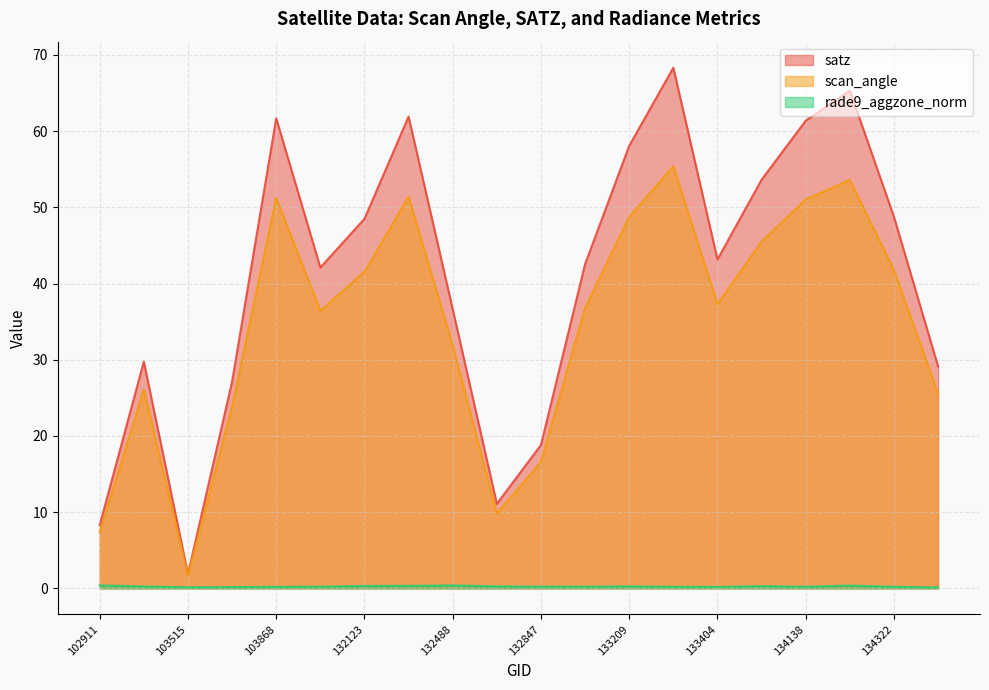

Which series changed the most between 132847 and 134505?

satz